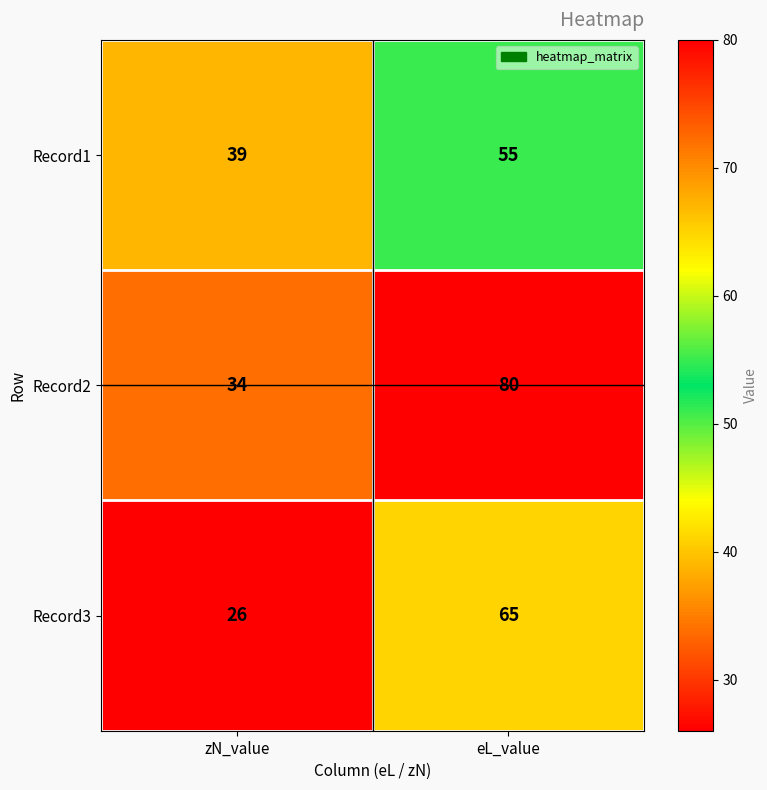

Rank the series by their maximum value, from lowest to highest.

Record1, Record3, Record2